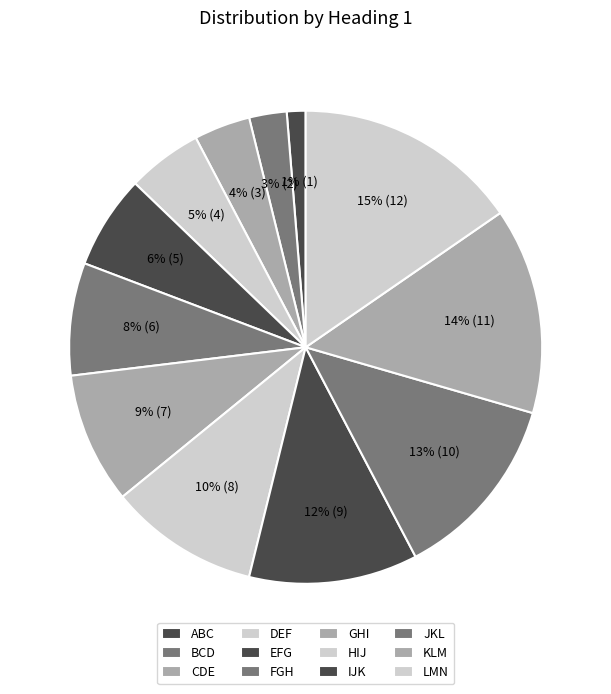

What percentage is NOT represented by DEF?

94.9%